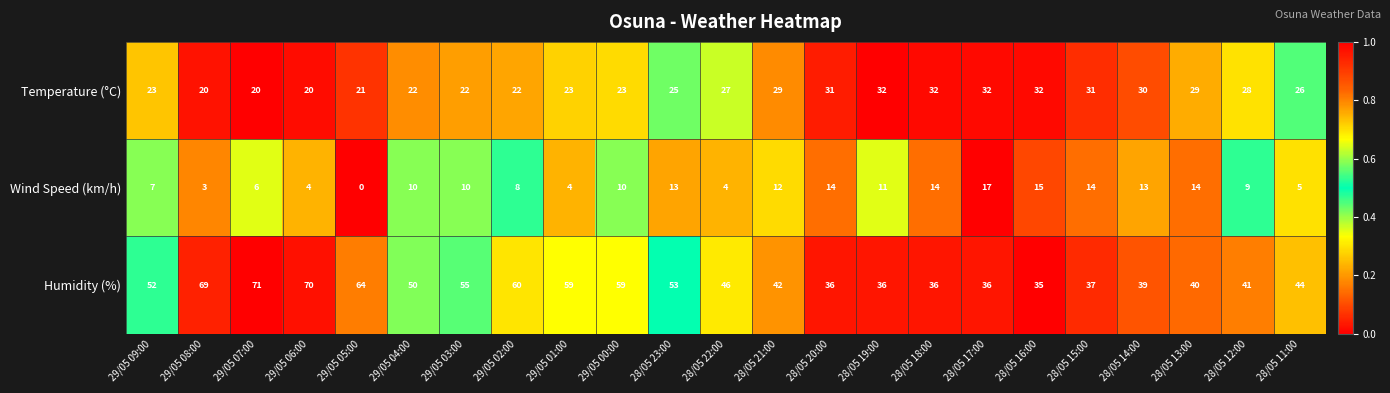

Is the value of Wind Speed (km/h) at 28/05 14:00 greater than the value of Temperature (°C) at 29/05 09:00?

No